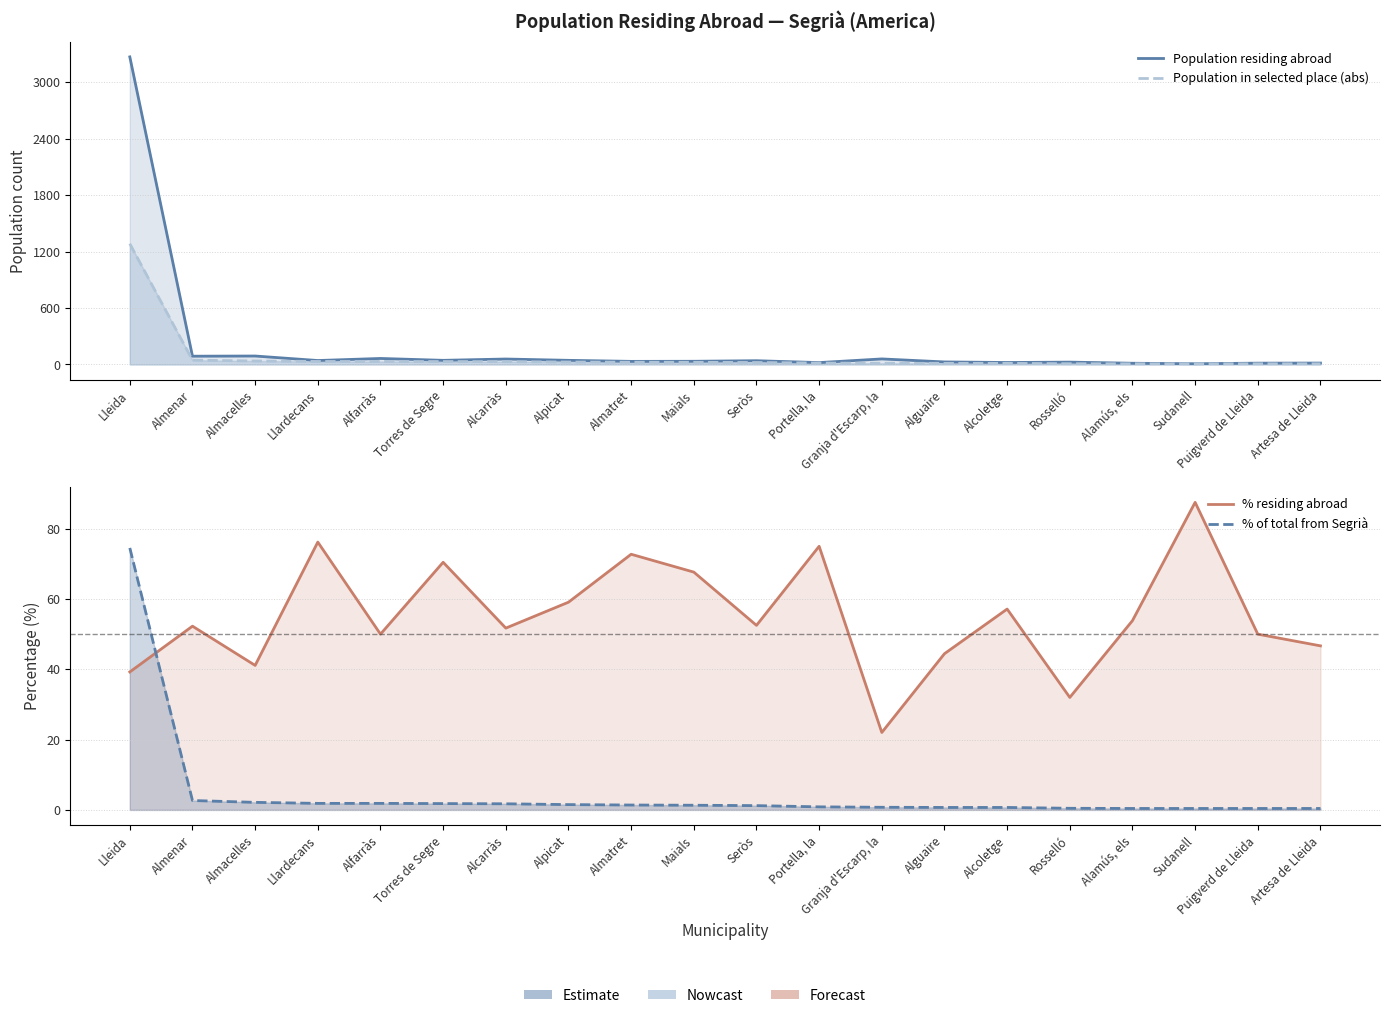

Is it true that % residing abroad equals 83.1 at Almenar?

False